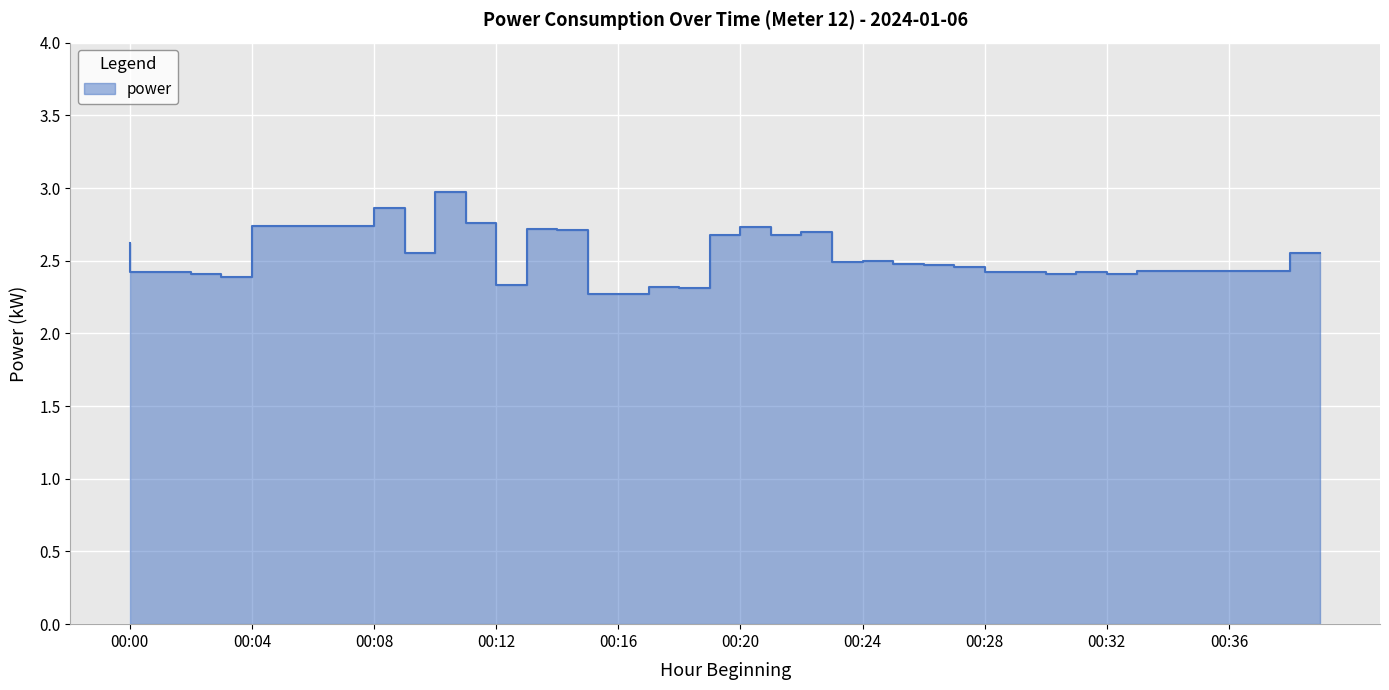

True or false: the data has more than 0 interior local peaks.

True